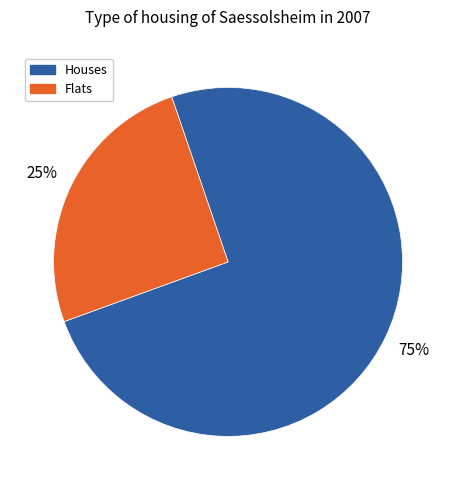

To the nearest percent, what is the average slice percentage?

50%